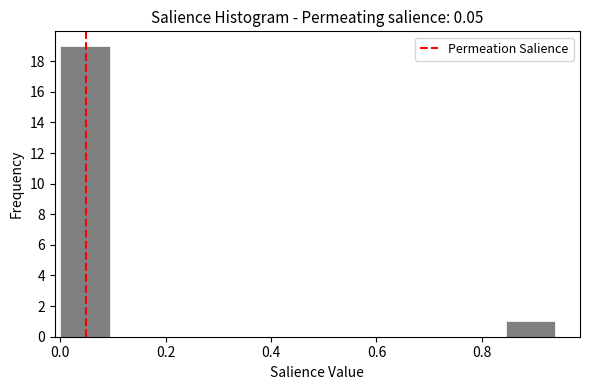

Reading left to right, list every bar in this chart as the range it spans on the x-axis followed by its height. Neither the bar edges nor the heights are printed on the chart, so give them approximately, as read against the axes.

0.00 to 0.10: 19
0.10 to 0.18: 0
0.18 to 0.28: 0
0.28 to 0.38: 0
0.38 to 0.46: 0
0.46 to 0.56: 0
0.56 to 0.66: 0
0.66 to 0.76: 0
0.76 to 0.84: 0
0.84 to 0.94: 1